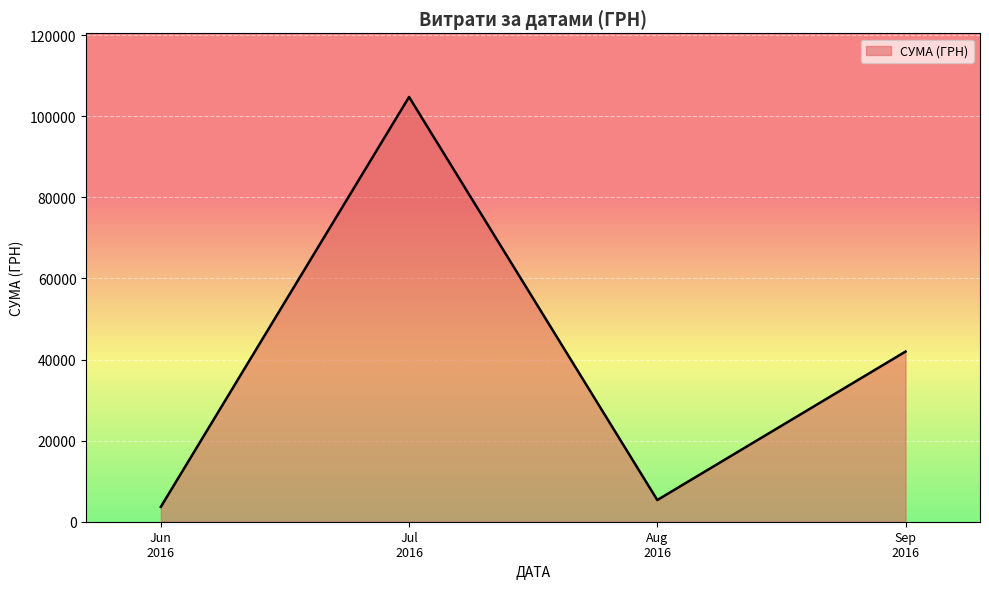

List the labels in order of value, largest first.

Jul
2016, Sep
2016, Aug
2016, Jun
2016